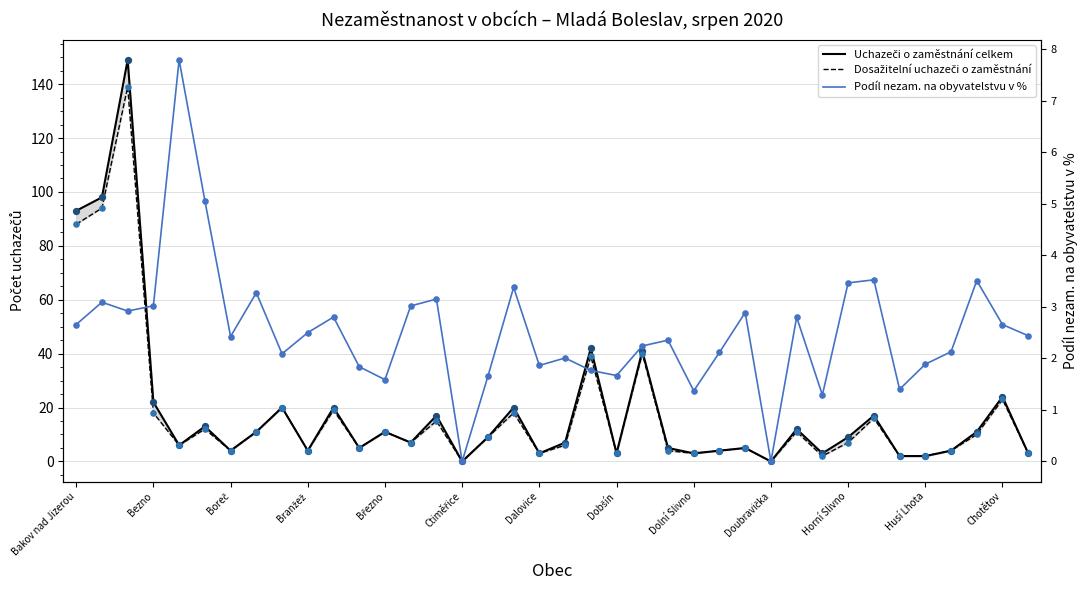

At how many categories does at least one series exceed 40?

5